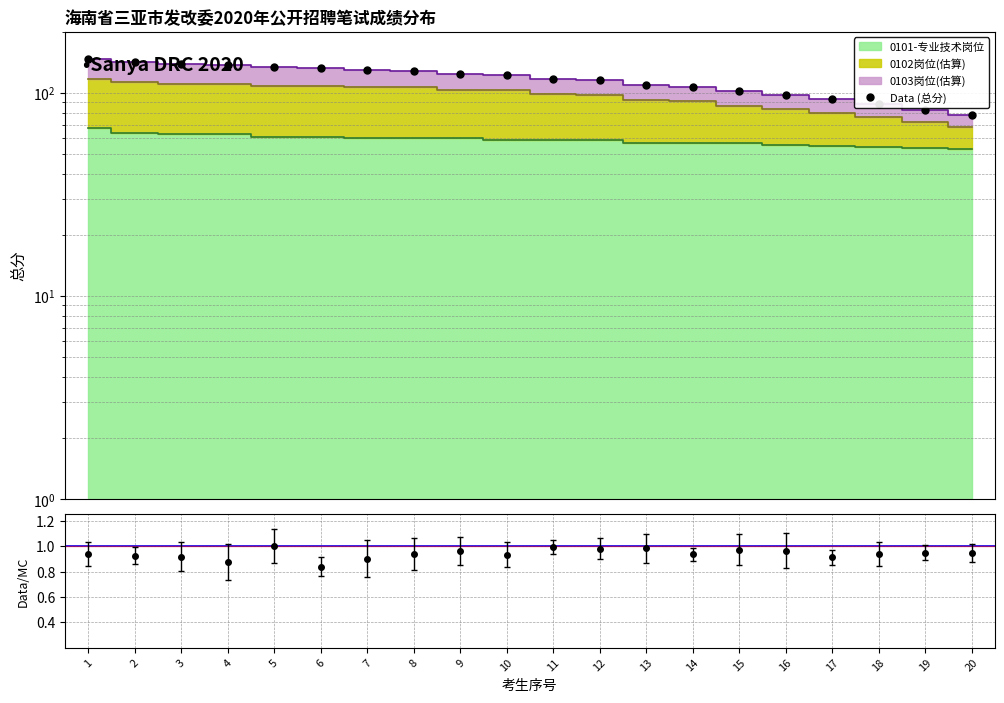

How many data points are above 123?

9